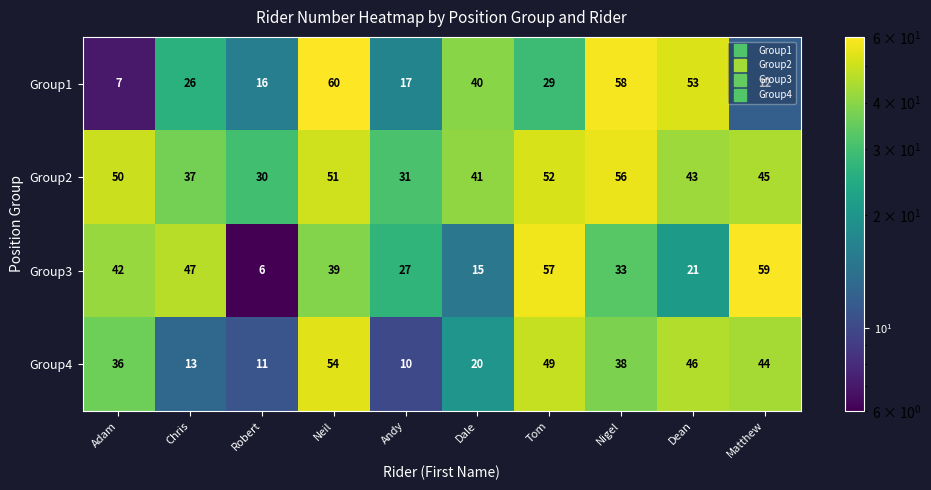

What is the minimum value shown in the chart?

6